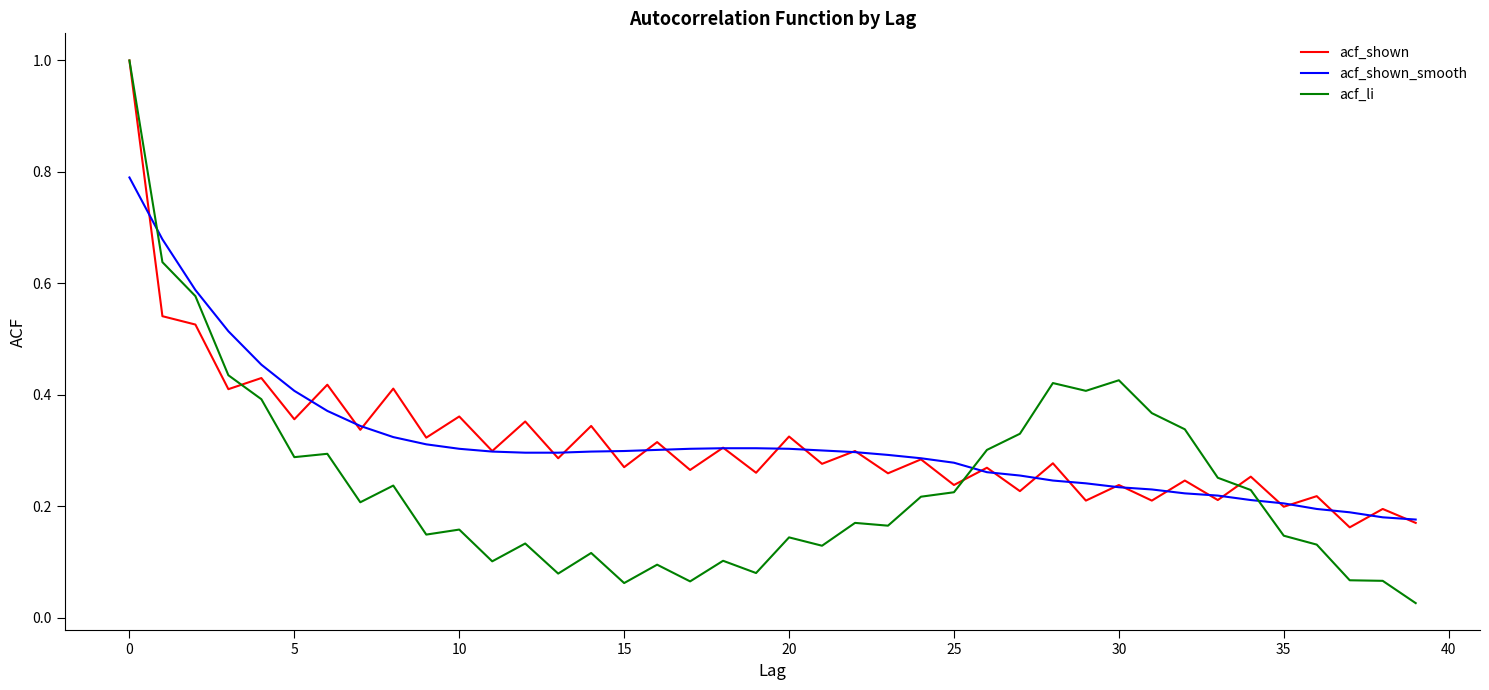

Which series has the widest spread of values?

acf_li